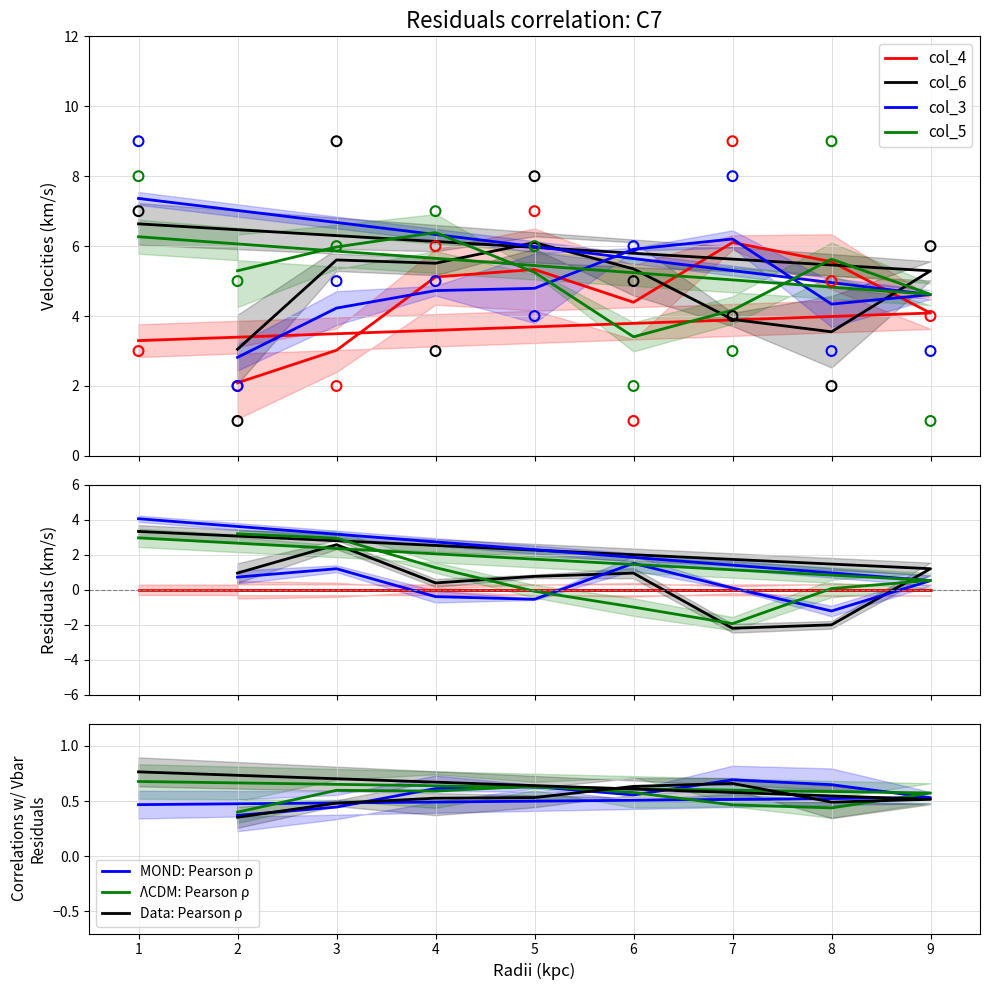

Which series has the largest total across all categories?

col_5